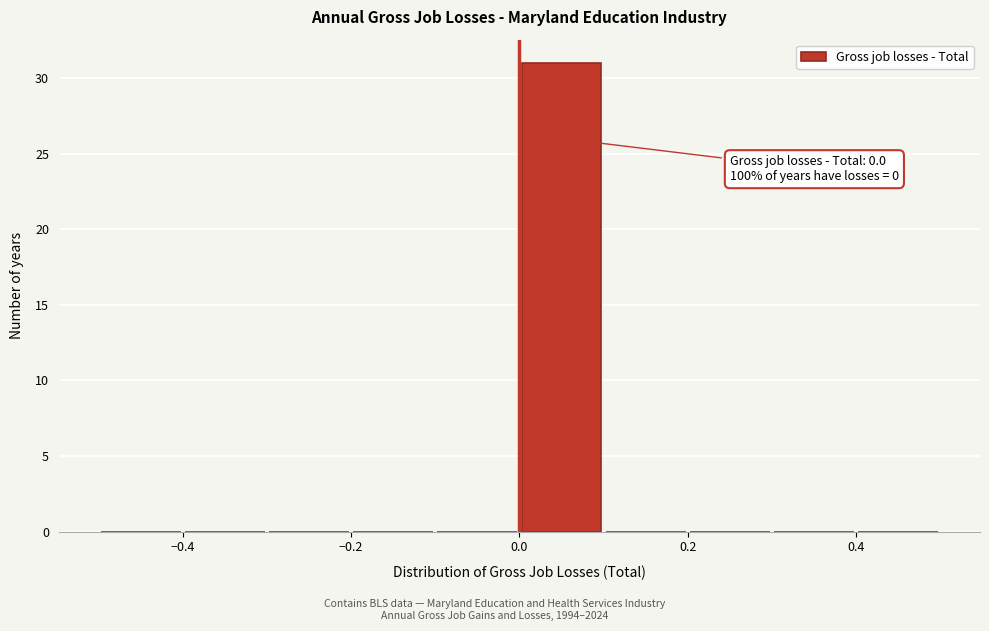

Which range on the x-axis has the tallest bar?

0.0 to 0.1